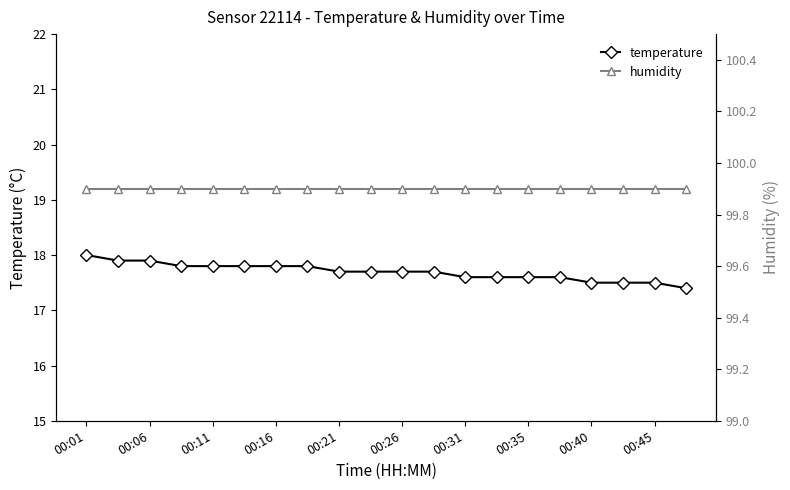

At which category does the chart reach its peak across all series?

00:01